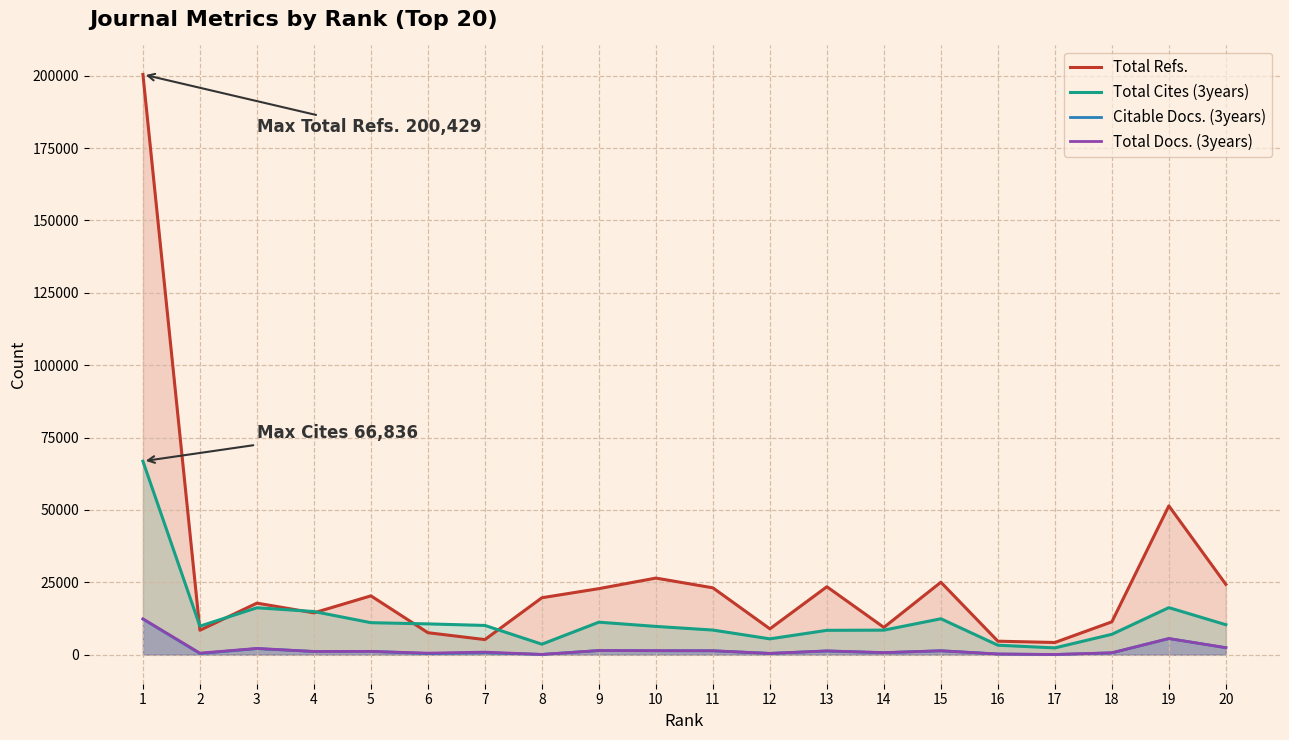

What is the total value across all series at 14?

19337